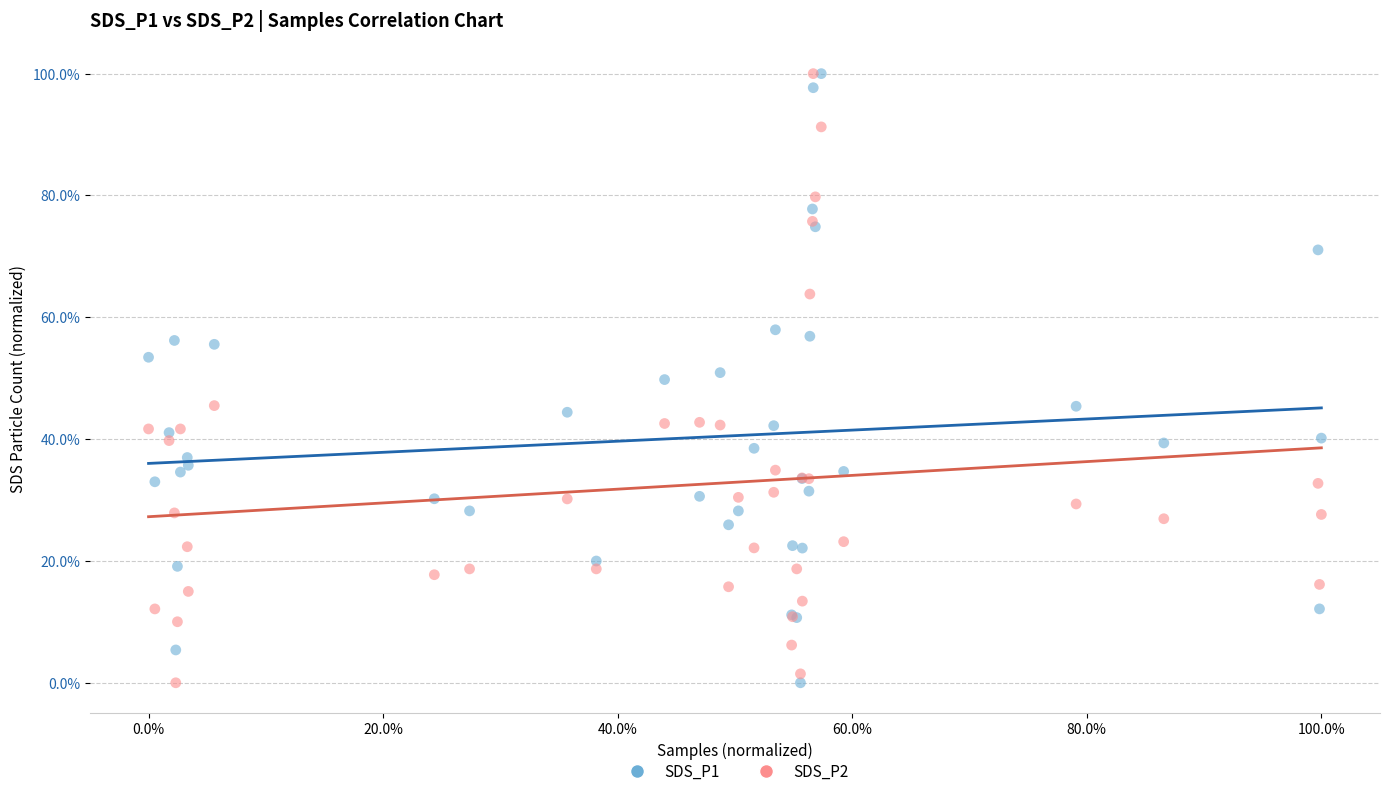

What are all the series names shown in the legend?

SDS_P1, SDS_P2